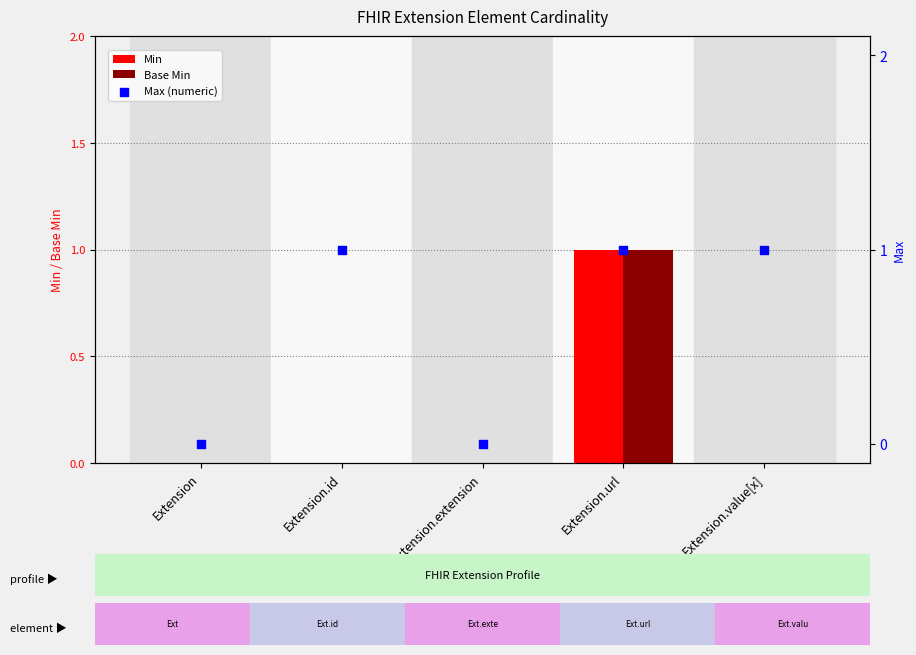

Which series reaches the maximum Y coordinate?

Min